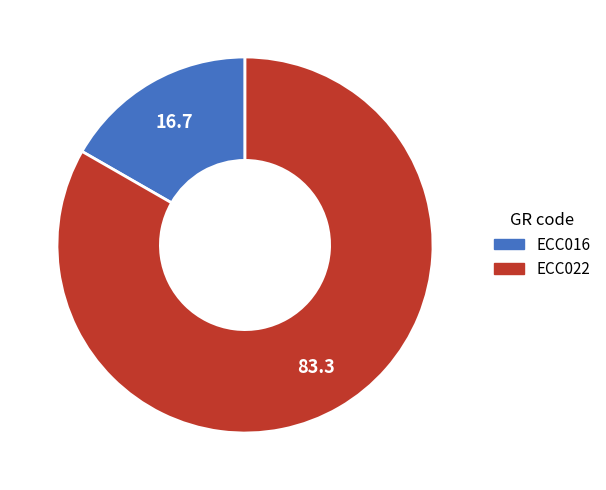

Between ECC022 and ECC016, which is larger?

ECC022